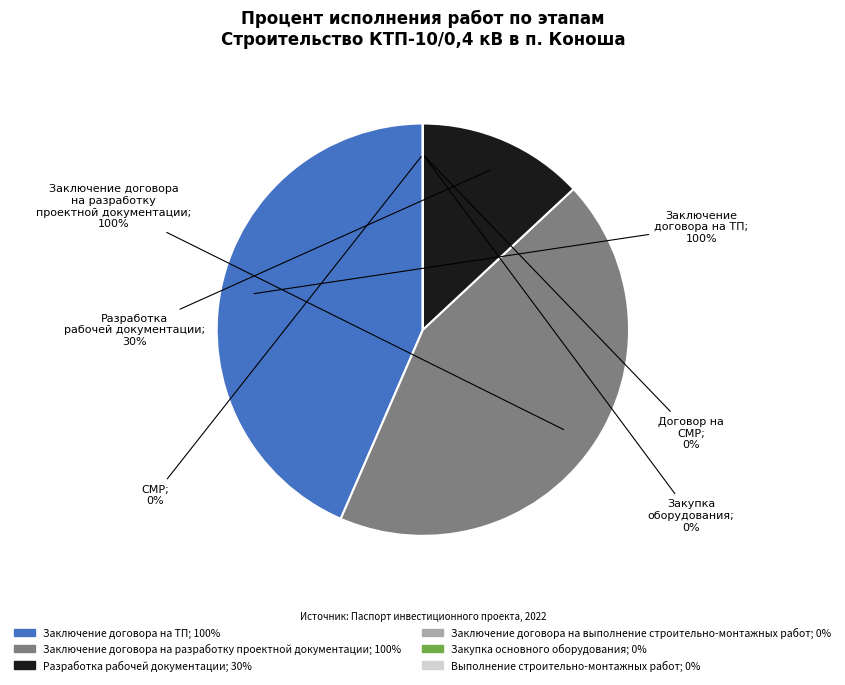

Is it true that Заключение договора на ТП is 43% of the pie?

True